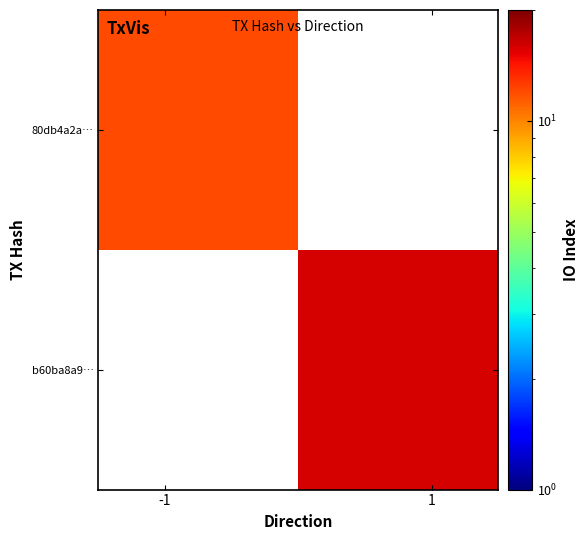

What is the lowest value of the 80db4a2a… series?

12.0